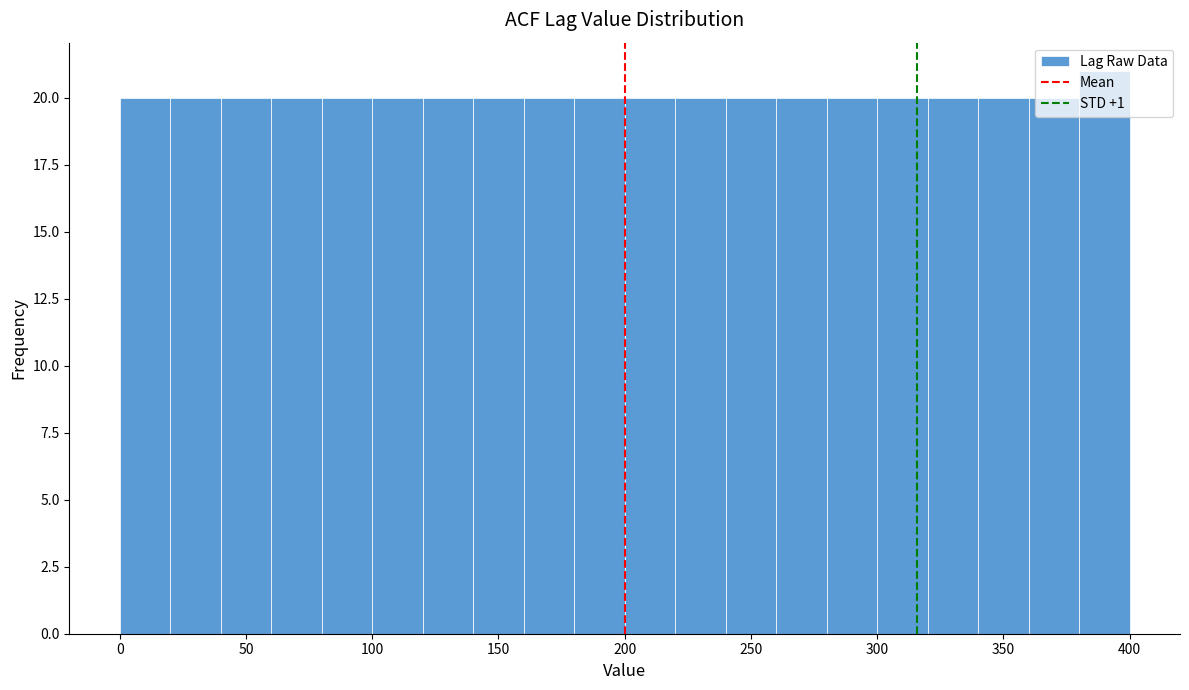

Reading left to right, transcribe this chart: for each bar, give the range it covers on the x-axis and its height. The values are not printed on the chart, so give them approximately, as read against the axis.

0 to 20: 20
20 to 40: 20
40 to 60: 20
60 to 80: 20
80 to 100: 20
100 to 120: 20
120 to 140: 20
140 to 160: 20
160 to 180: 20
180 to 200: 20
200 to 220: 20
220 to 240: 20
240 to 260: 20
260 to 280: 20
280 to 300: 20
300 to 320: 20
320 to 340: 20
340 to 360: 20
360 to 380: 20
380 to 400: 21